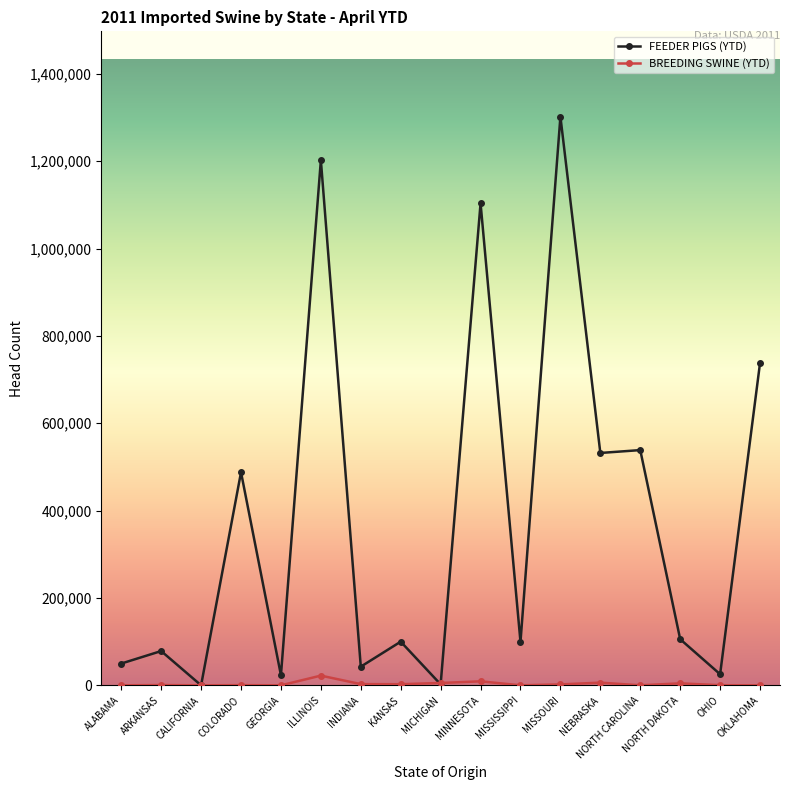

How many data points in BREEDING SWINE (YTD) are less than 603?

8